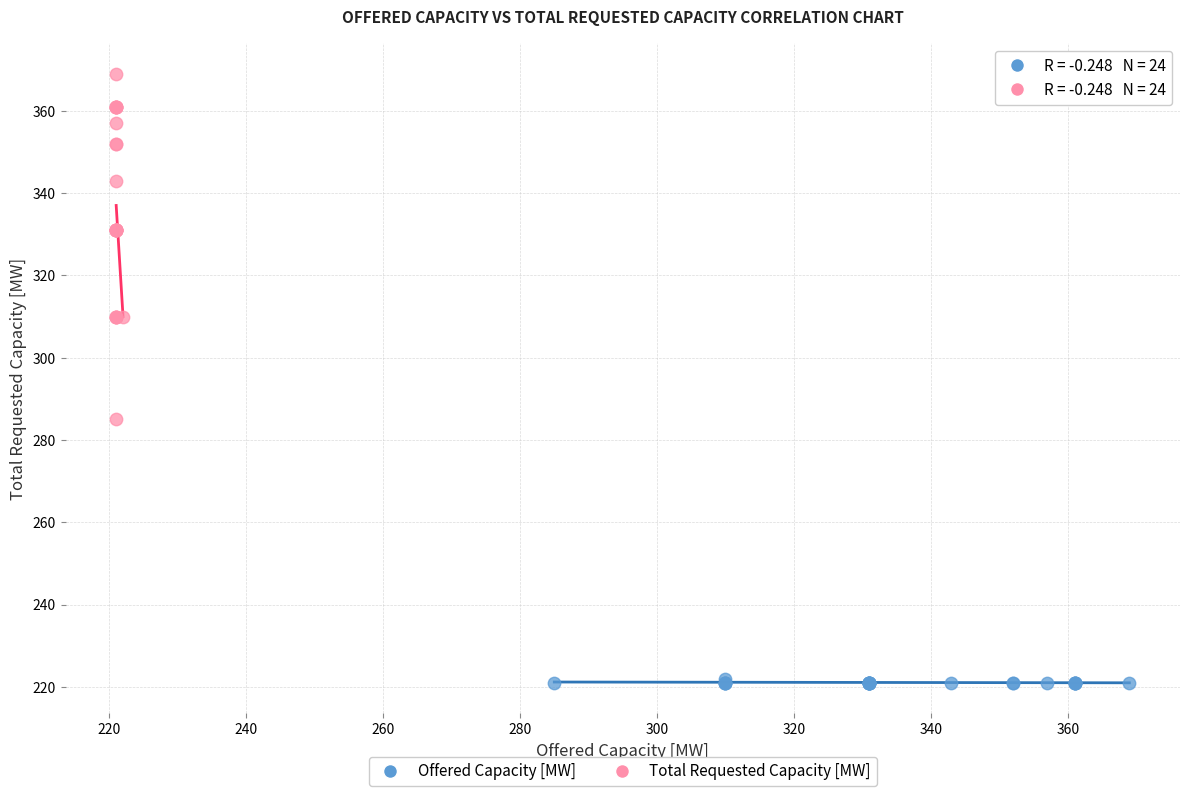

Which series contains the lowest Y value?

Offered Capacity [MW]